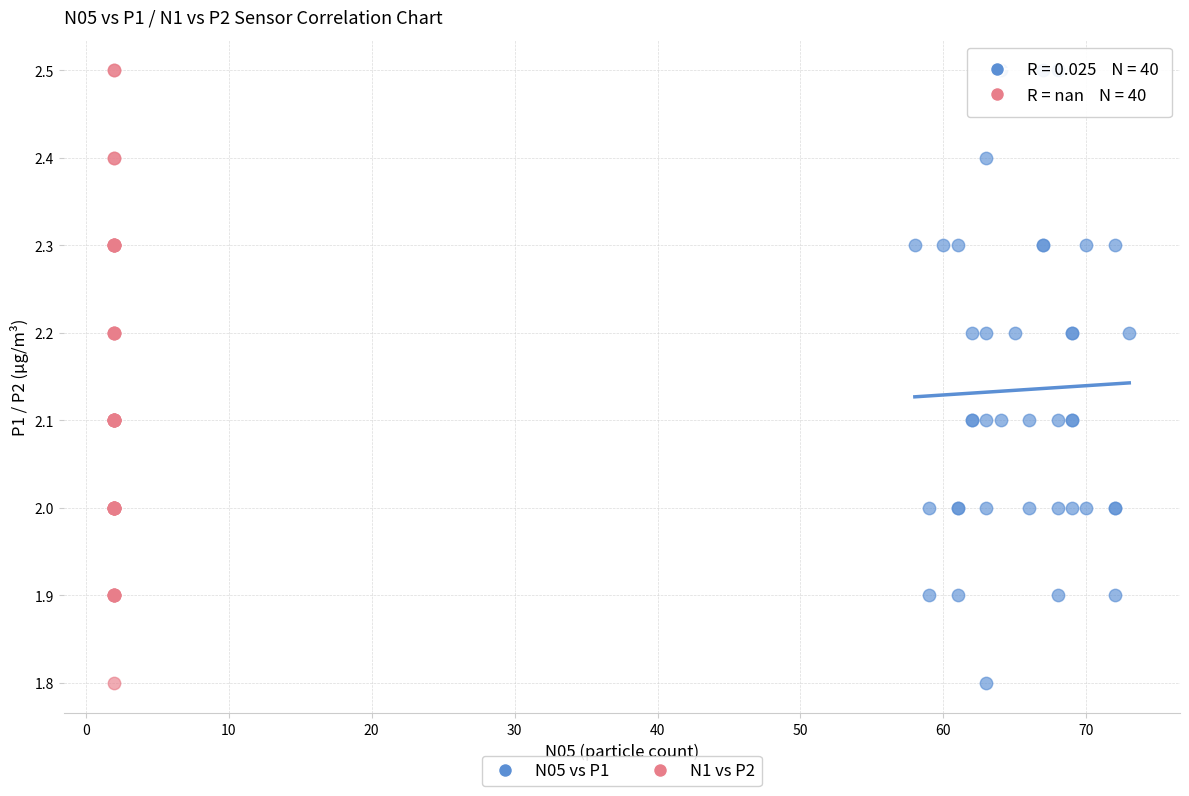

What are all the series names shown in the legend?

N05 vs P1, N1 vs P2